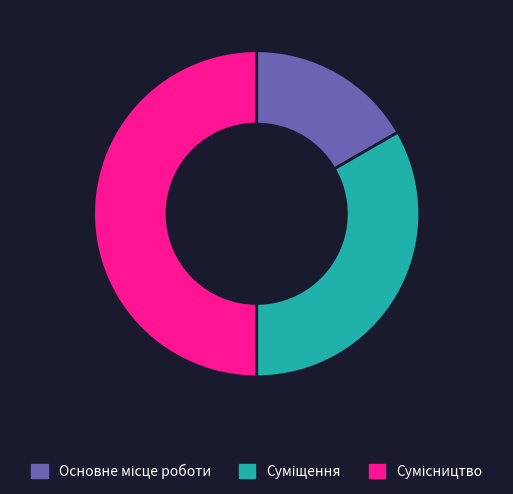

To the nearest percent, what is the difference between the largest and smallest slice percentages?

33%